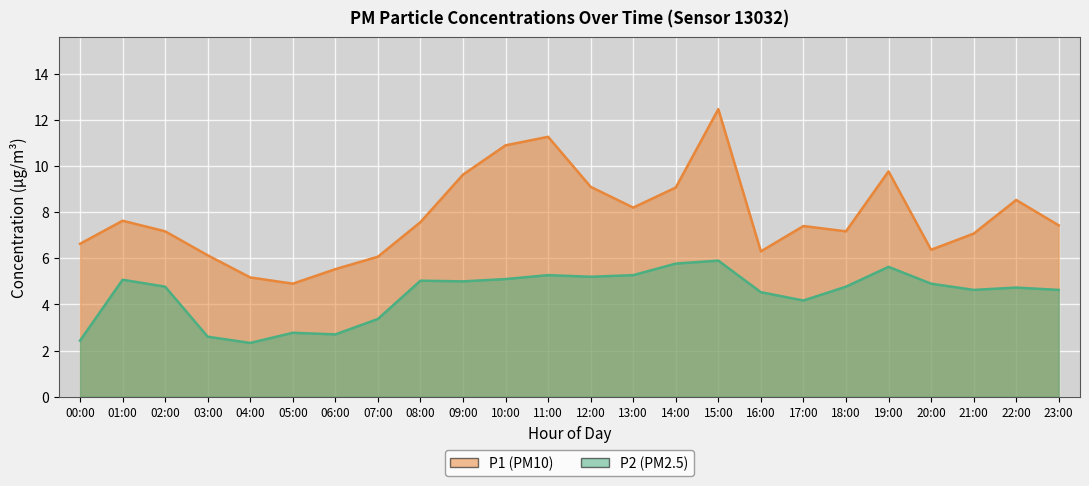

At which category is the sum across all series the highest?

15:00